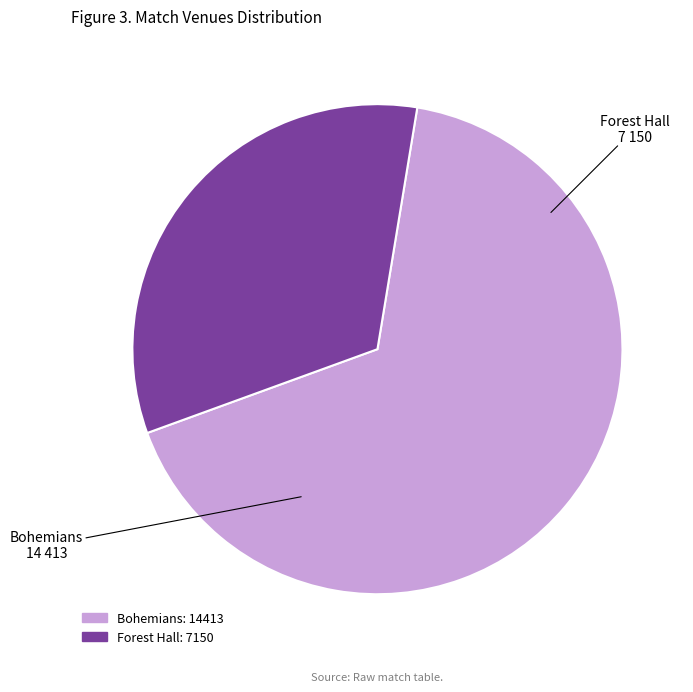

Which has a higher value, Bohemians or Forest Hall?

Bohemians